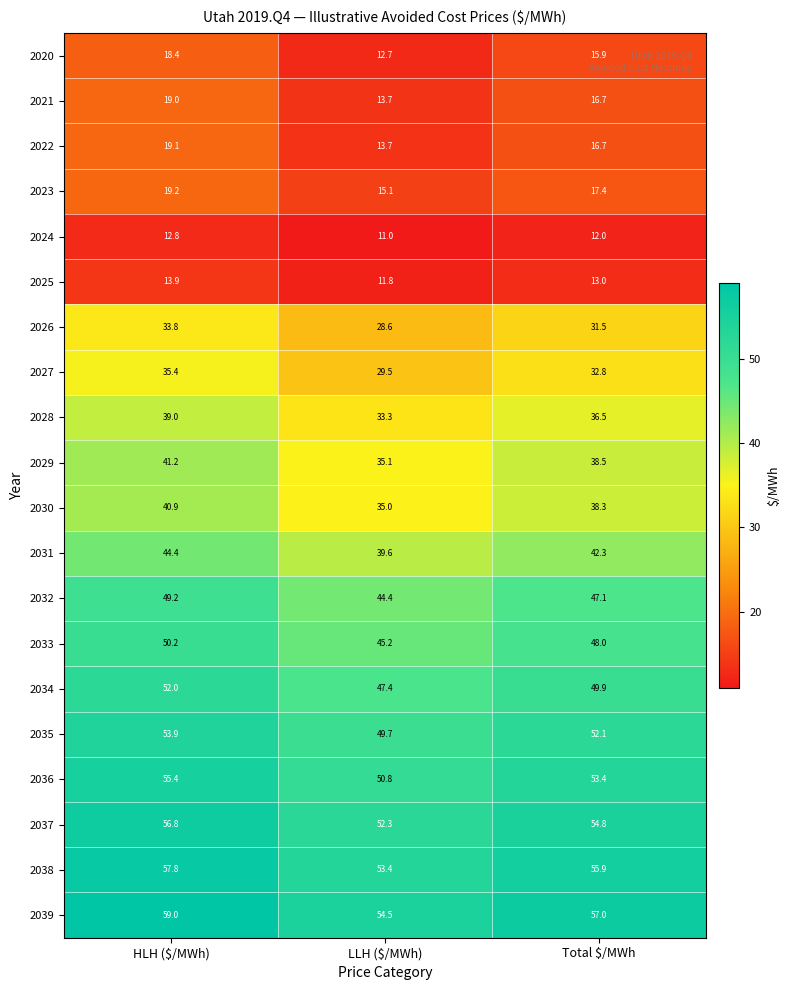

Which series has the largest total across all categories?

2039